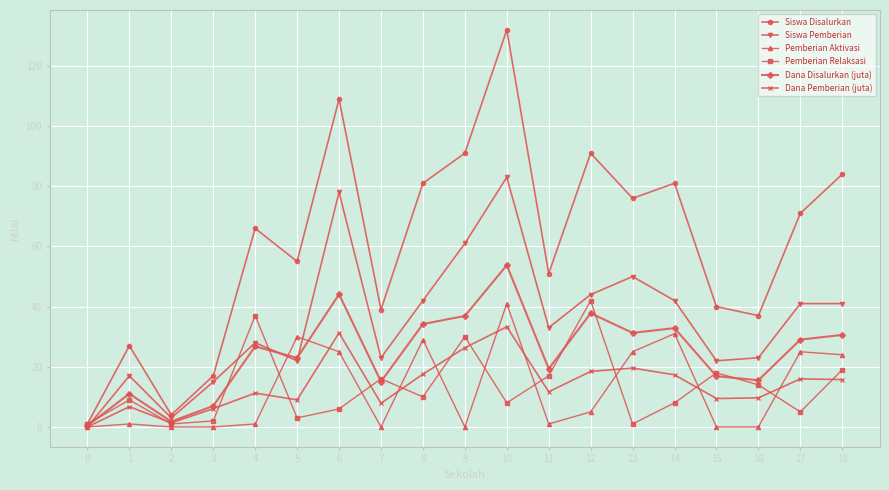

Which category has the highest value across all series?

10